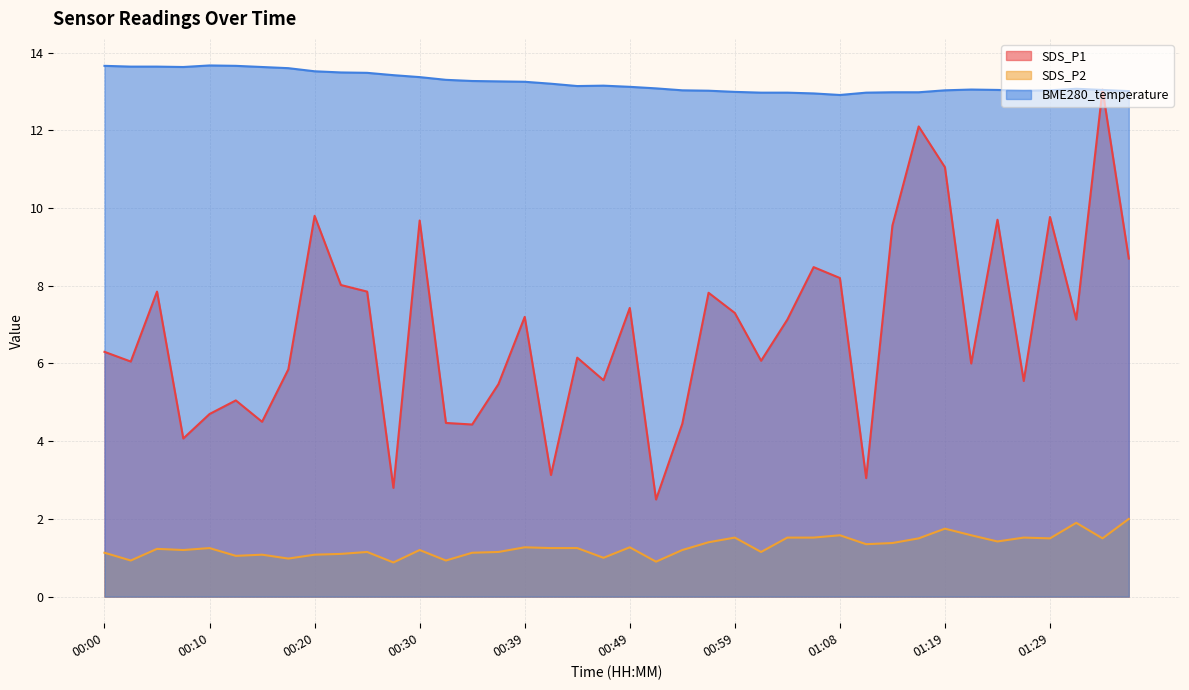

Rank the series at 00:34 from lowest to highest value.

SDS_P2, SDS_P1, BME280_temperature